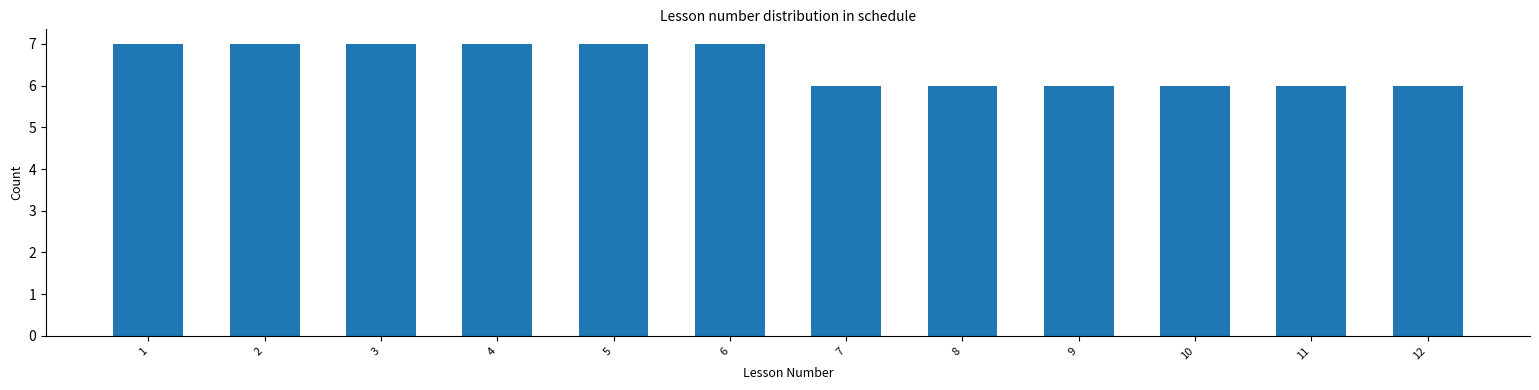

Reading left to right, extract all data points from this chart.

7	7	7	7	7	7	6	6	6	6	6	6